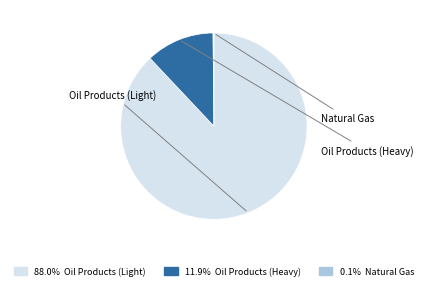

What is the total percentage of Oil Products (Heavy) and Natural Gas?

12.0%